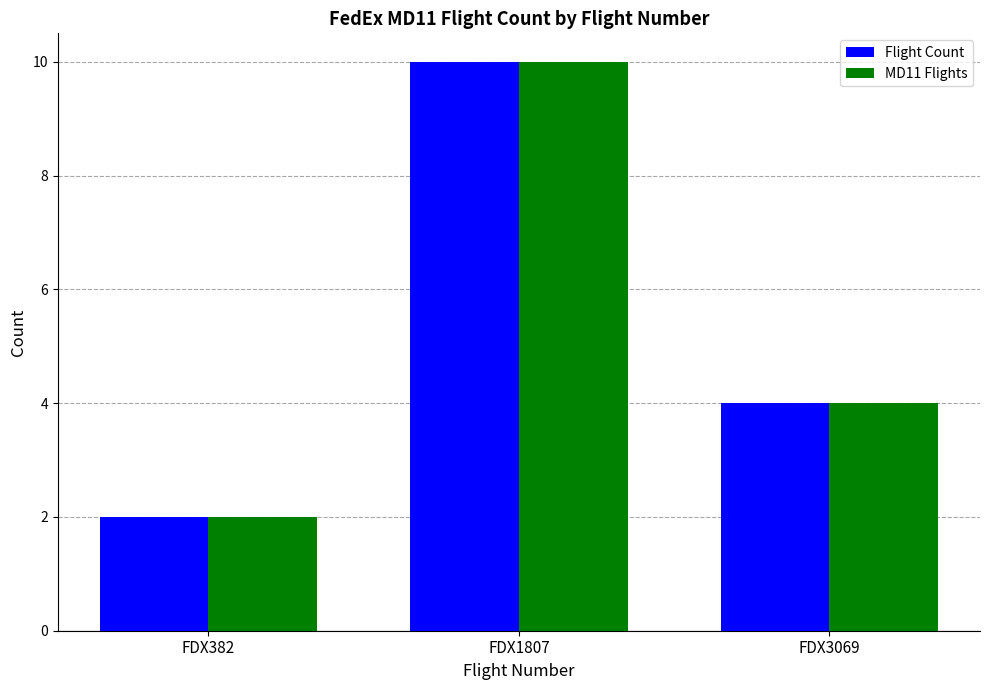

Does the chart contain any negative values?

No